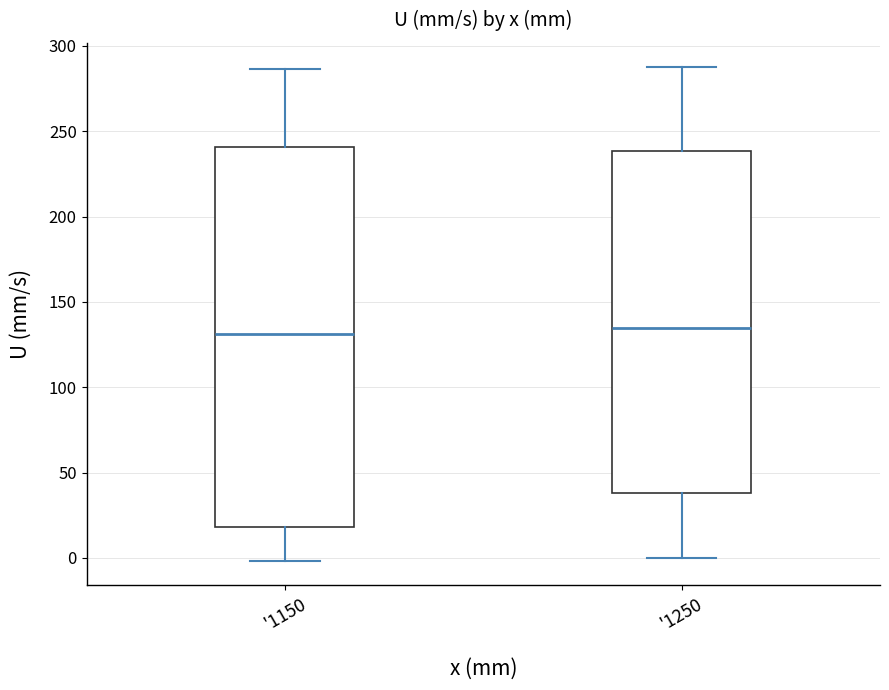

Reading left to right, transcribe this box plot: for each box, give where its median line is, the range the box spans, and where its two whiskers end, as read against the y-axis. The values are not printed on the chart, so give them approximately, as read against the axis.

'1150: median 130, box 20 to 240, whiskers 0 to 285
'1250: median 135, box 40 to 240, whiskers 0 to 285